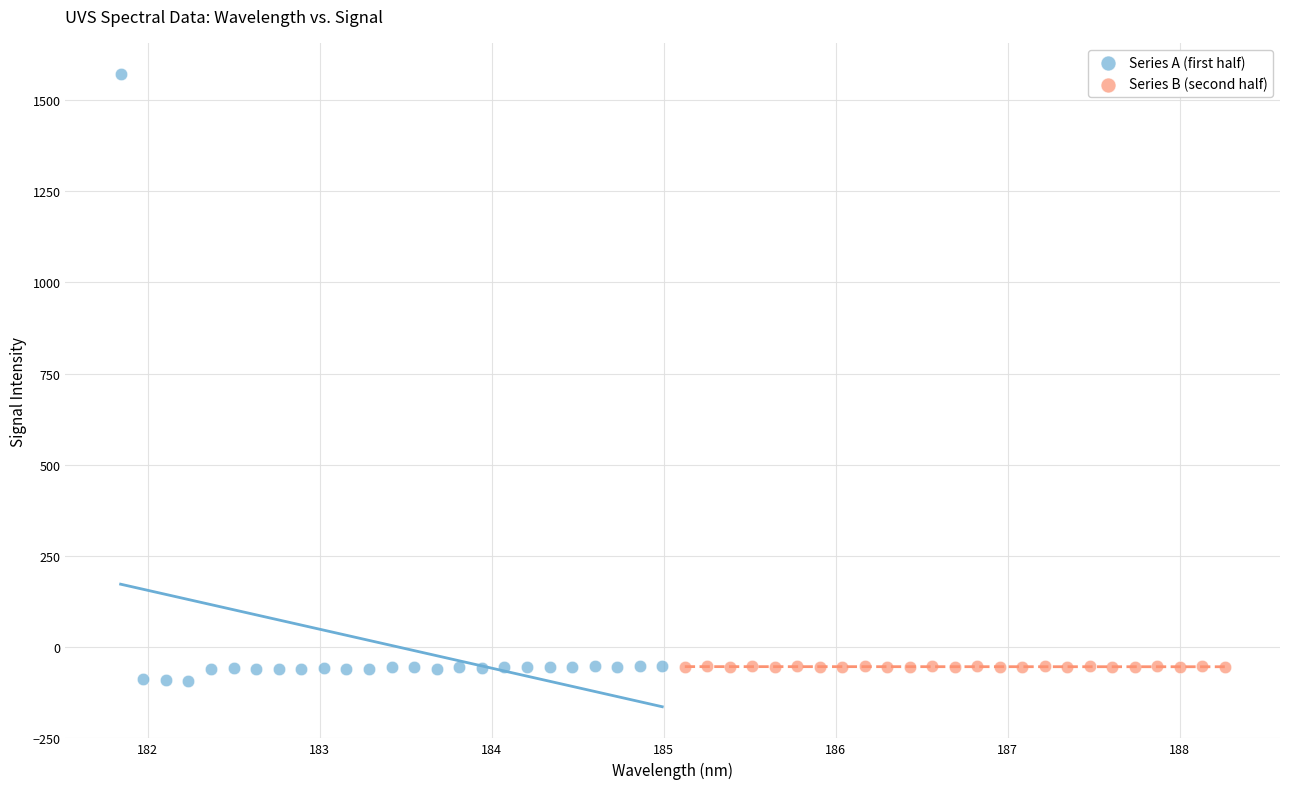

Which series reaches the maximum Y coordinate?

Series A (first half)